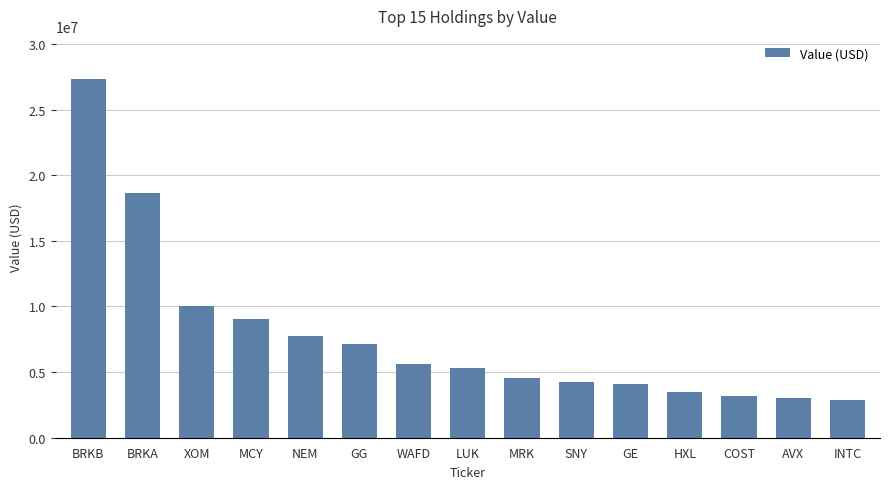

Reading right to left, extract all data points from this chart.

2859000	3036000	3188000	3454000	4074000	4249000	4536000	5287000	5617000	7174000	7742000	9046000	10033000	18660000	27340000